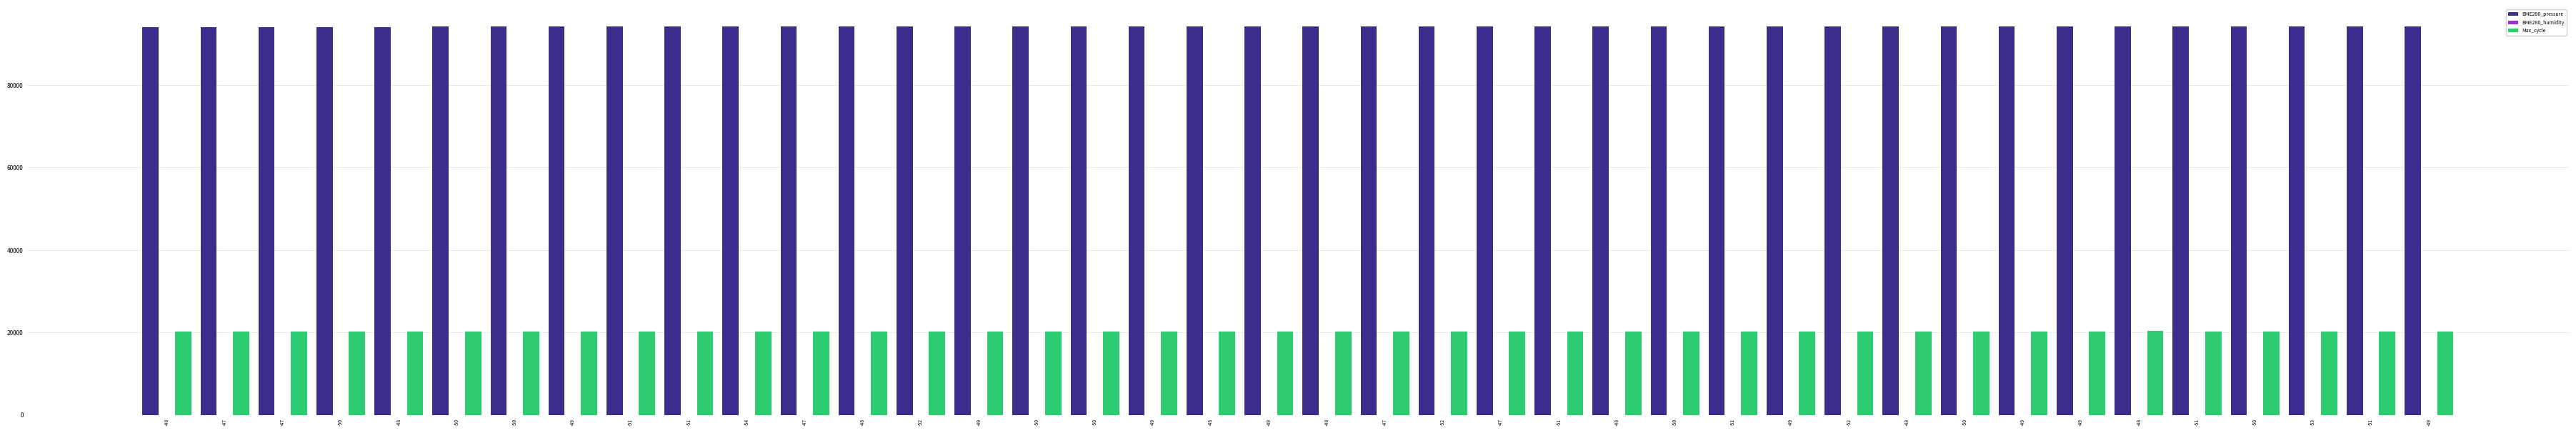

Which has a higher value, -52 or -49?

-49